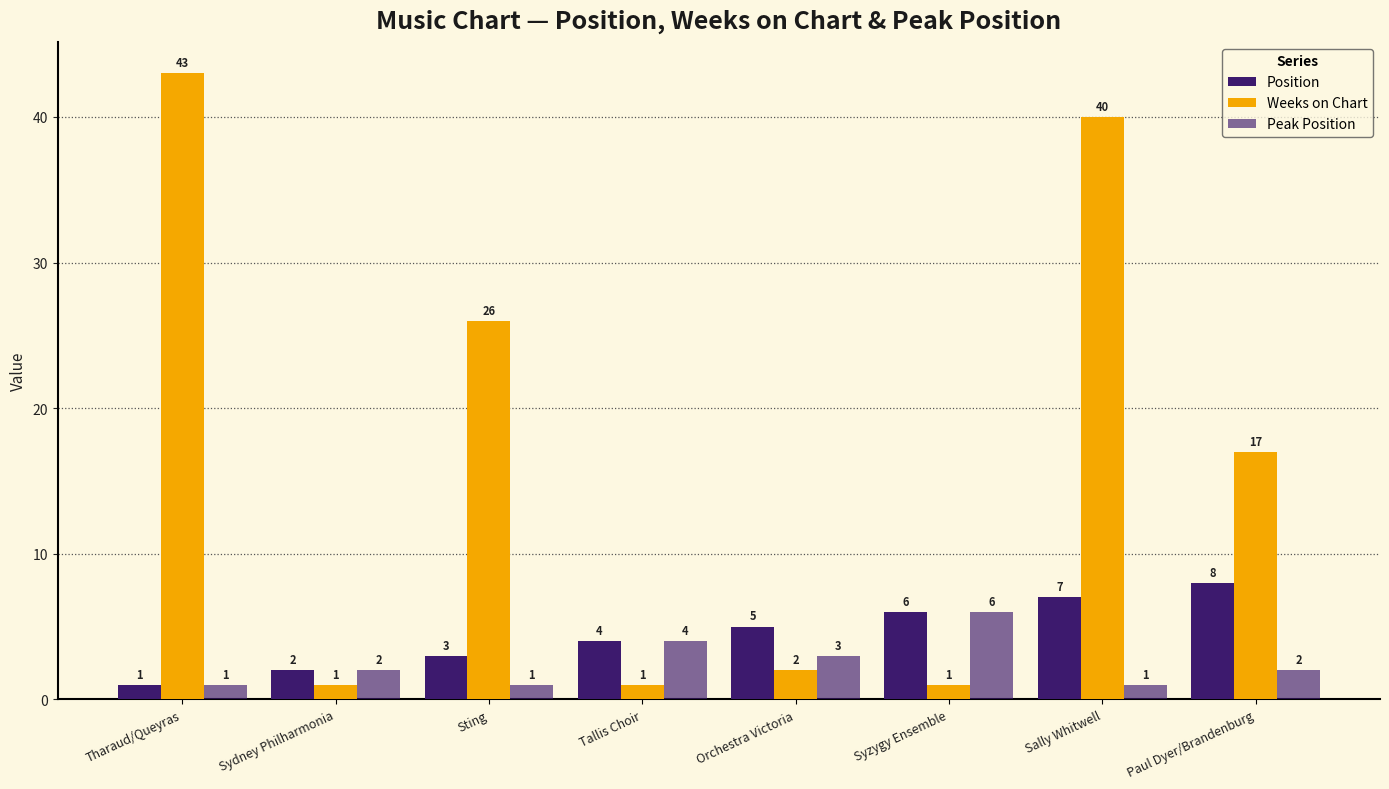

How many data points in Weeks on Chart are less than 17?

4